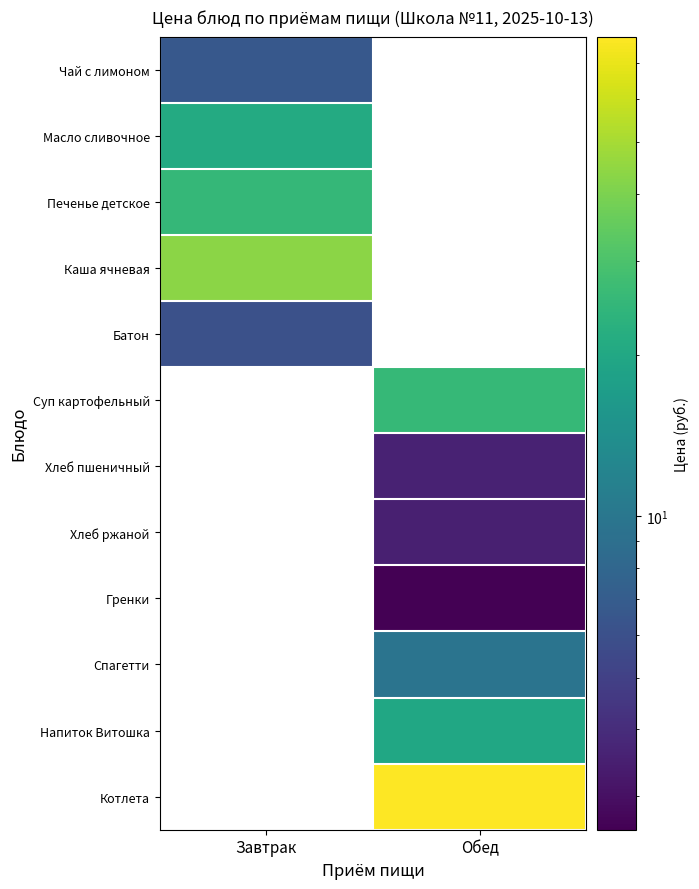

What is the maximum value shown in the chart?

78.5